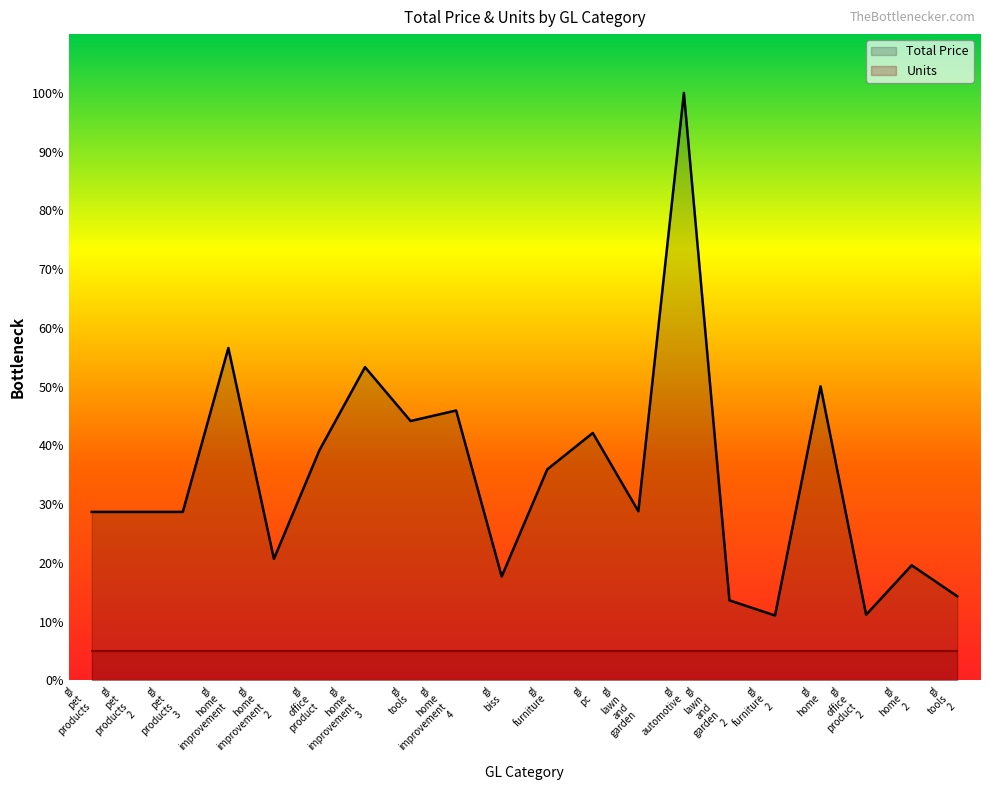

Which label corresponds to the largest value in the chart?

gl
automotive